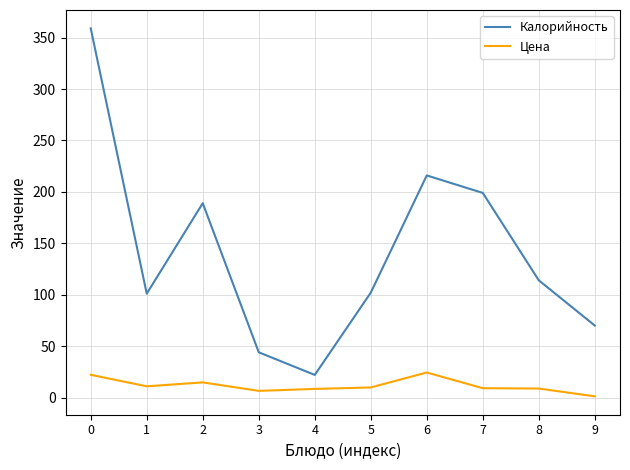

Is it true that Калорийность equals 34.0 at 5?

False